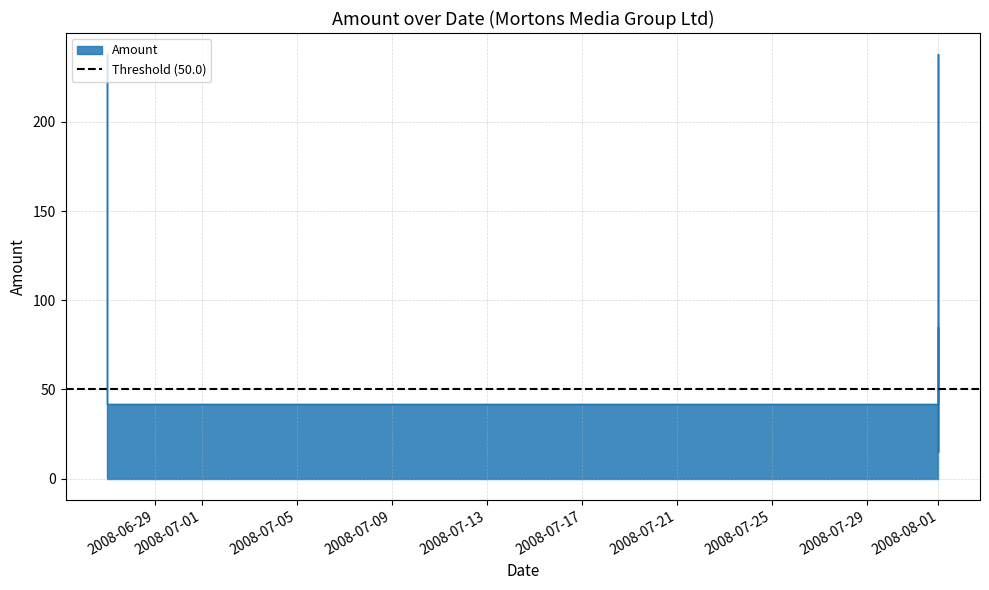

Reading left to right, transcribe all the data shown in this chart.

238.0	41.6	41.6	238.0	14.9	85.1